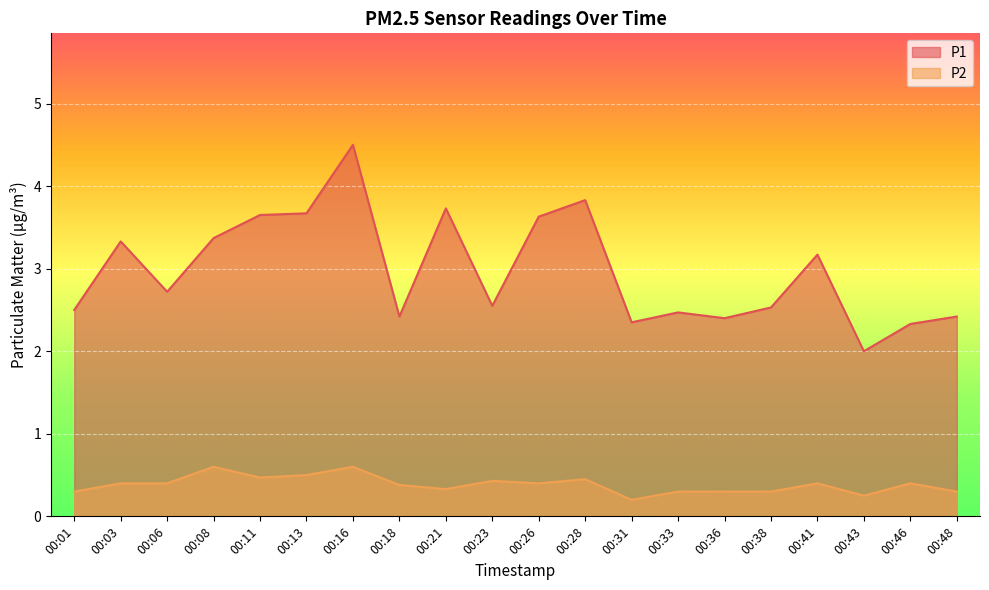

What are all the series names shown in the legend?

P1, P2